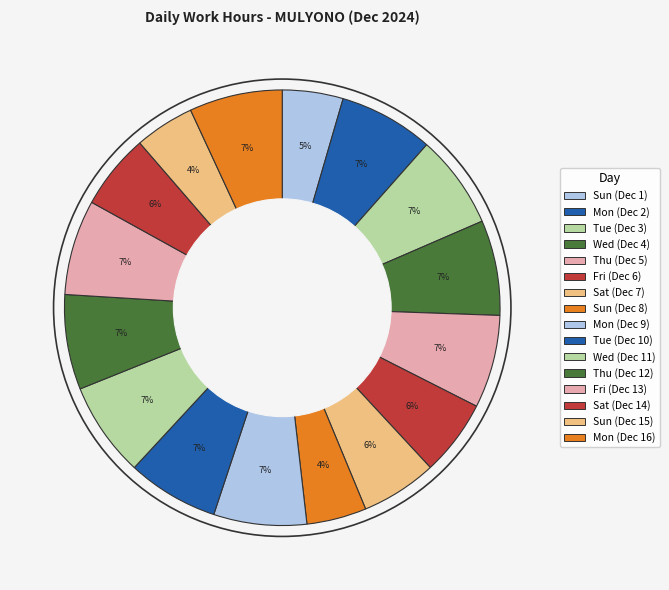

What percentage do Tue (Dec 10) and Sun (Dec 1) together represent?

11.3%